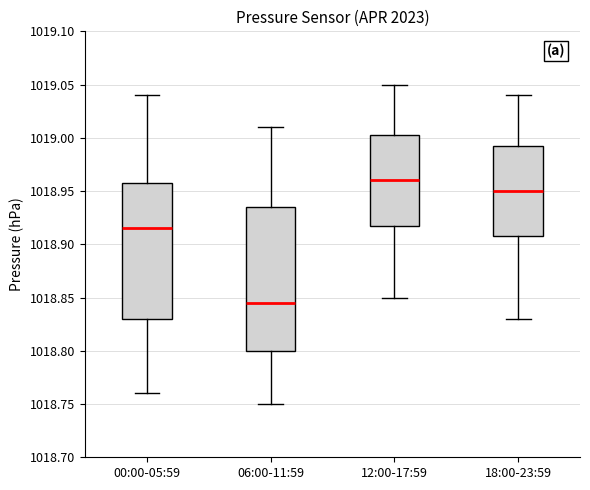

Which box is the tallest, from its lower edge to its upper edge?

06:00-11:59